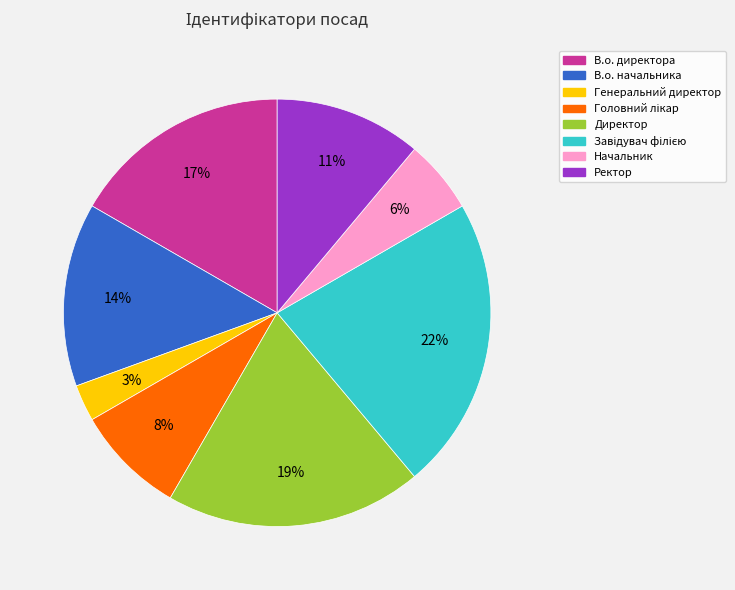

Combined, do Директор and В.о. начальника account for over 50%?

No